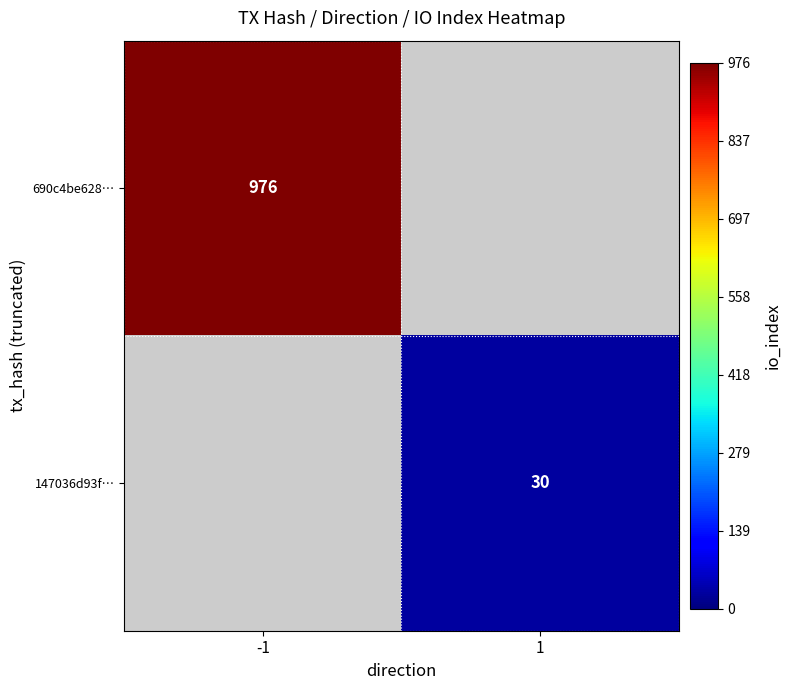

The value of 147036d93f… at 1 is 48. True or false?

False